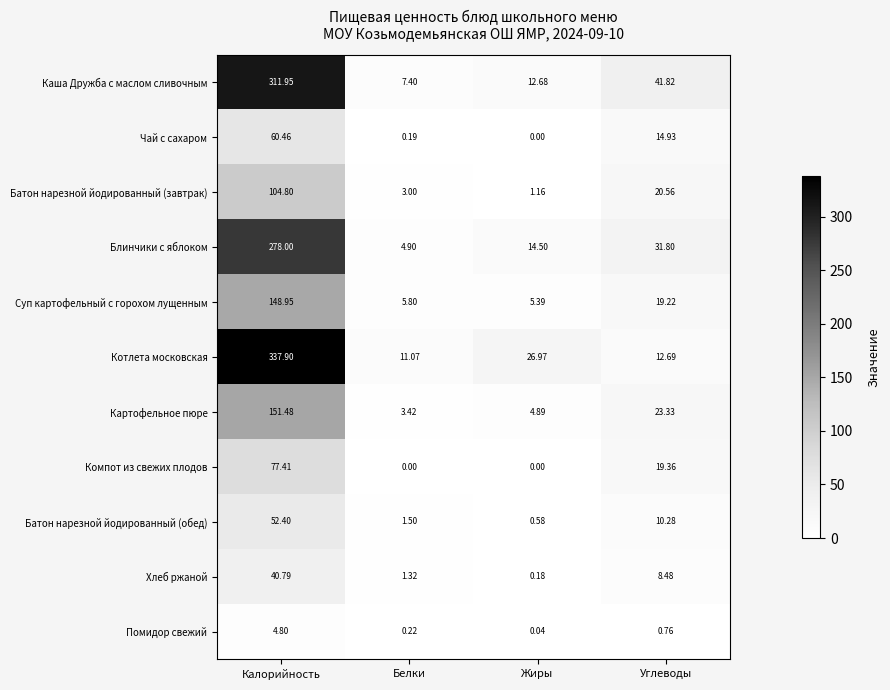

At which label is Каша Дружба с маслом сливочным closest to 159?

Углеводы